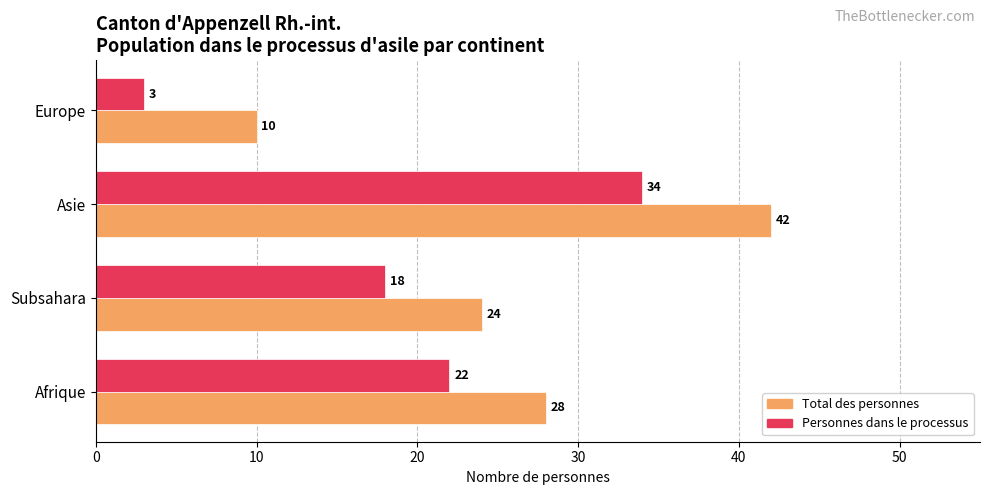

Which series changed the most between Afrique and Asie?

Total des personnes